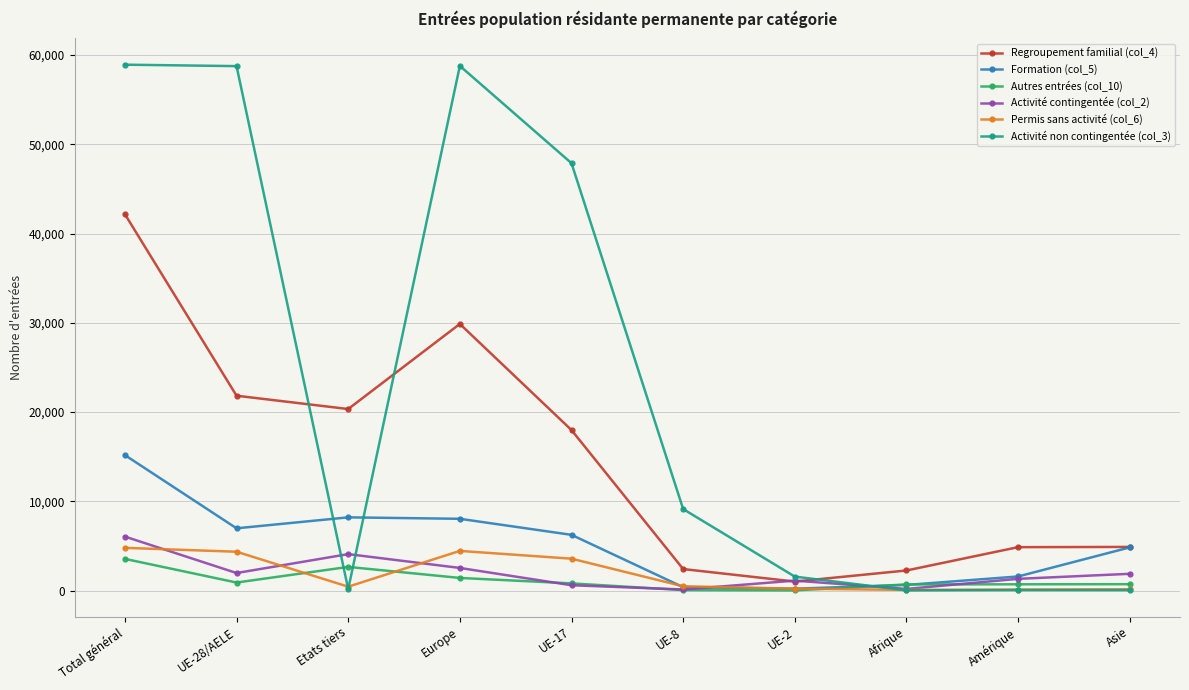

Does the chart display data point markers on the line(s)?

Yes